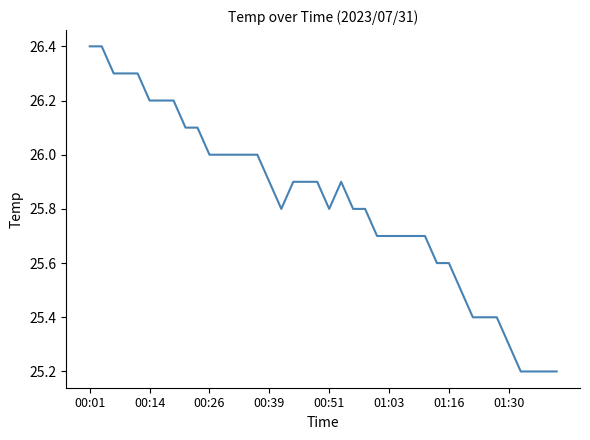

What is the smallest value displayed?

25.2